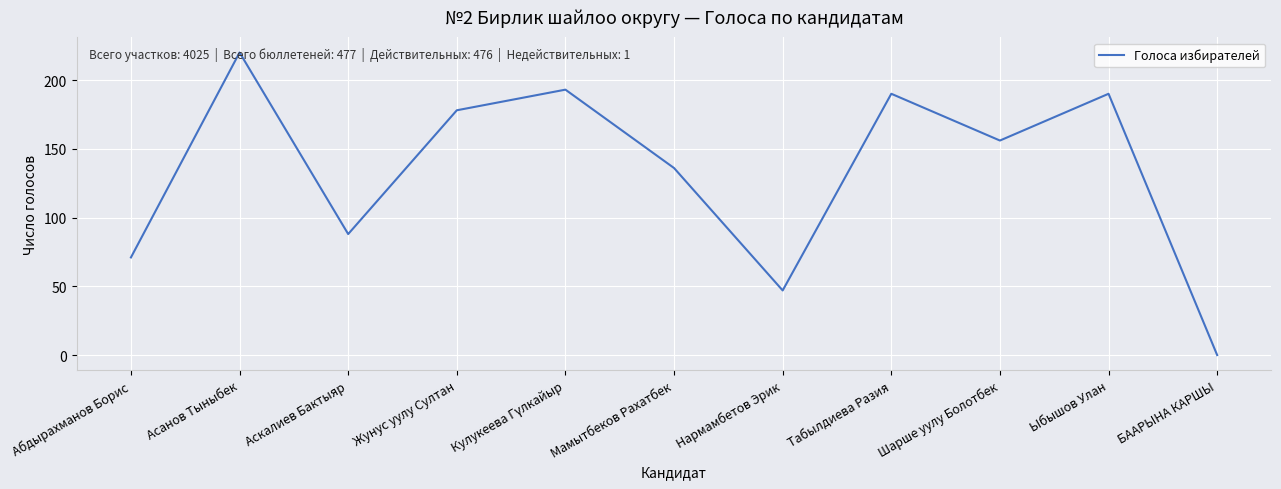

What position from the left is Мамытбеков Рахатбек?

6